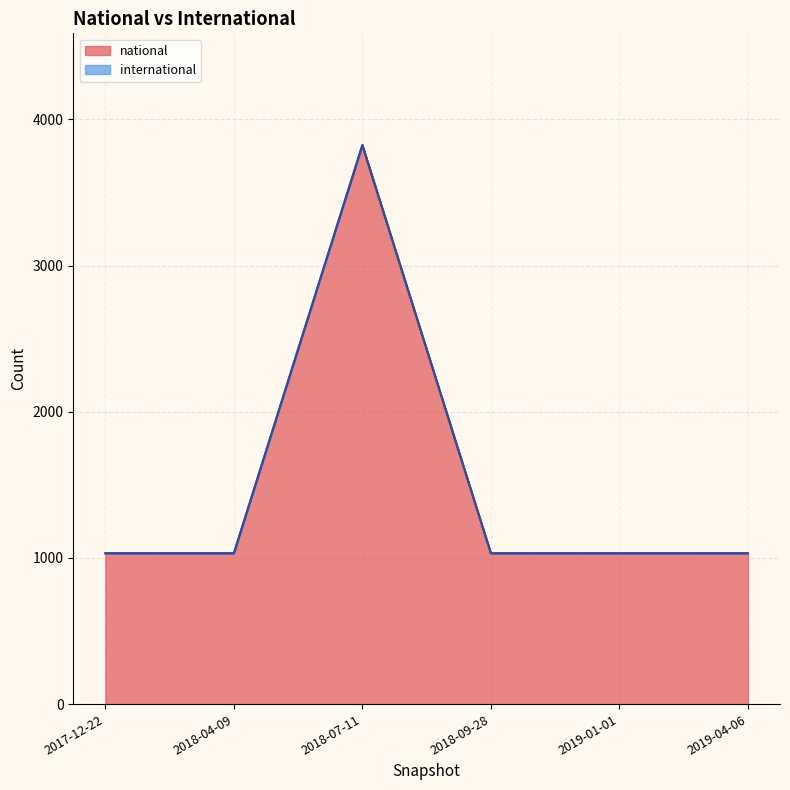

At which label is the value closest to 2428?

2017-12-22